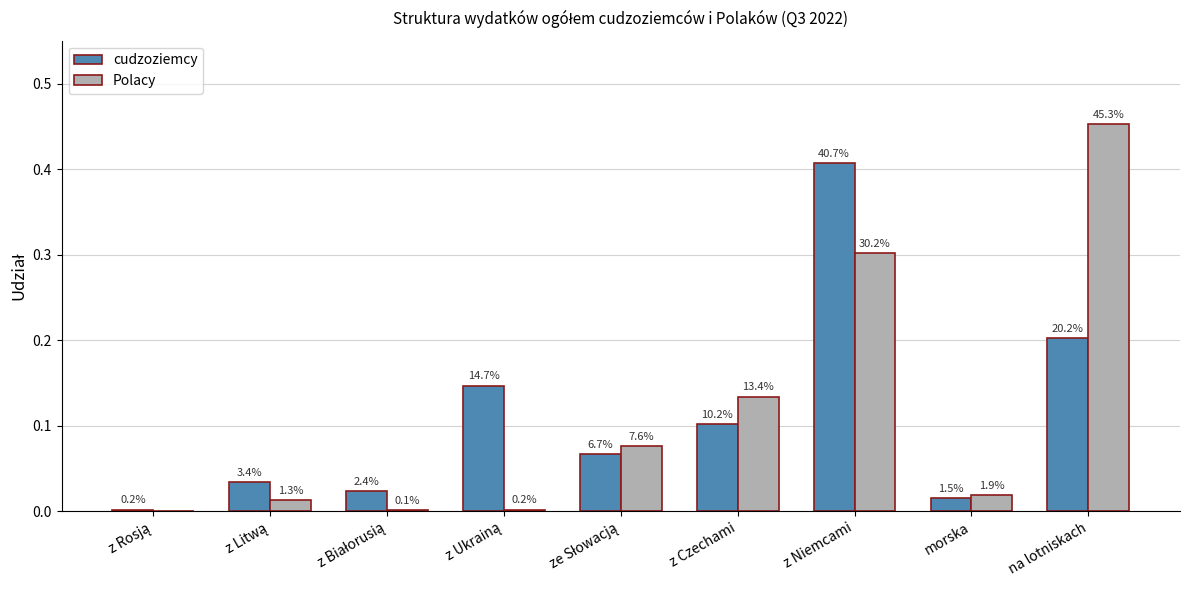

Does the chart contain stacked bars?

No